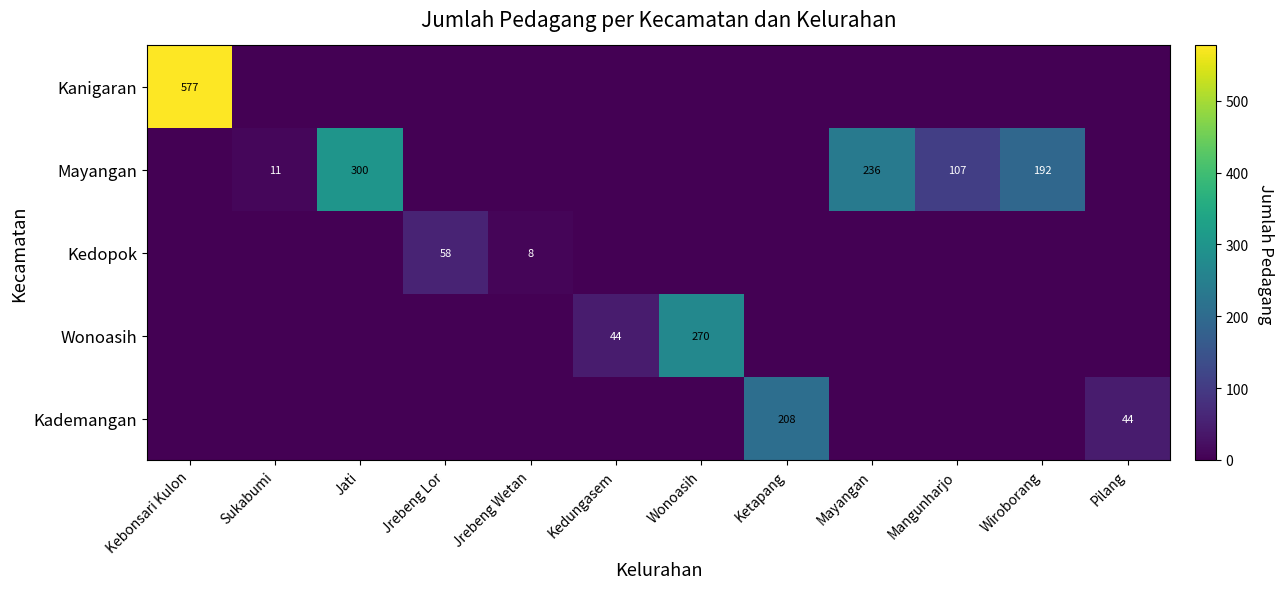

The value of Kedopok at Jrebeng Lor is 103. True or false?

False